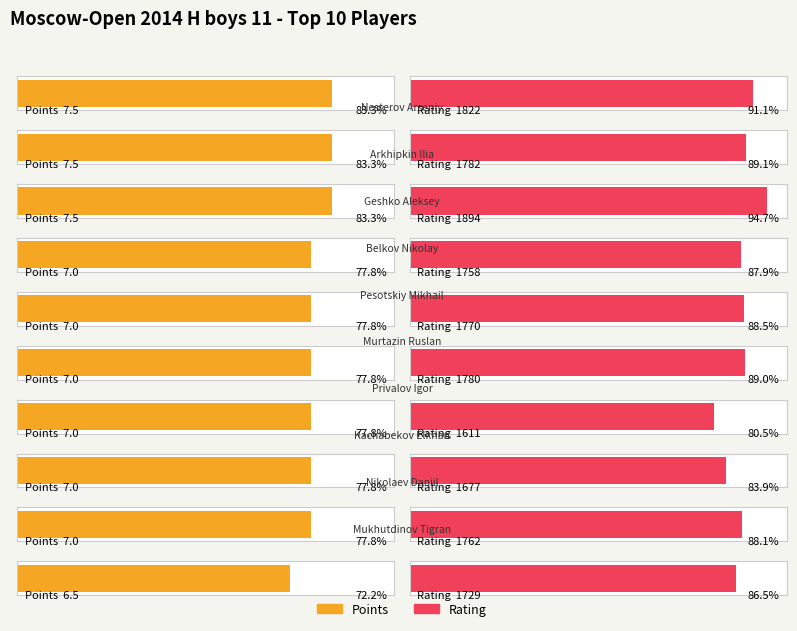

Reading right to left, what are all the values shown in this chart?

Points: 6.5	7.0	7.0	7.0	7.0	7.0	7.0	7.5	7.5	7.5
Rating: 1729.0	1762.0	1677.0	1611.0	1780.0	1770.0	1758.0	1894.0	1782.0	1822.0